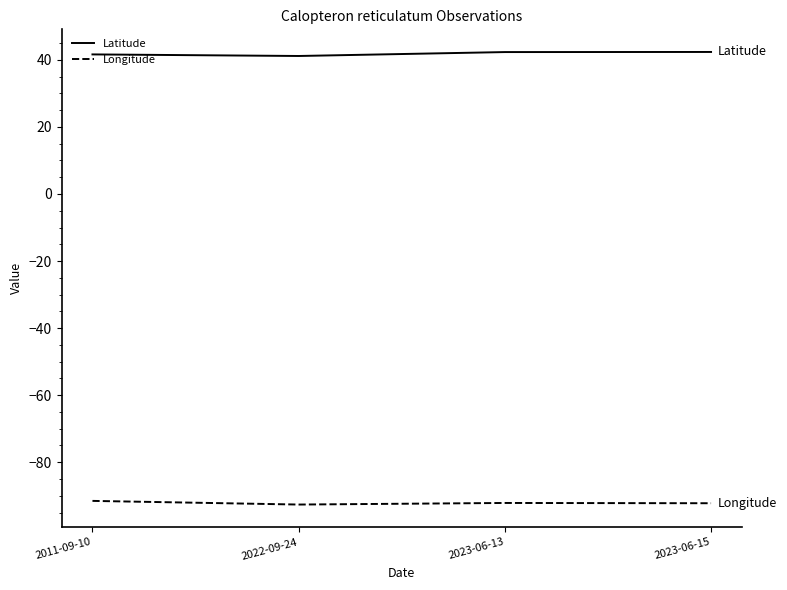

What is the sum of all Latitude values?

167.5